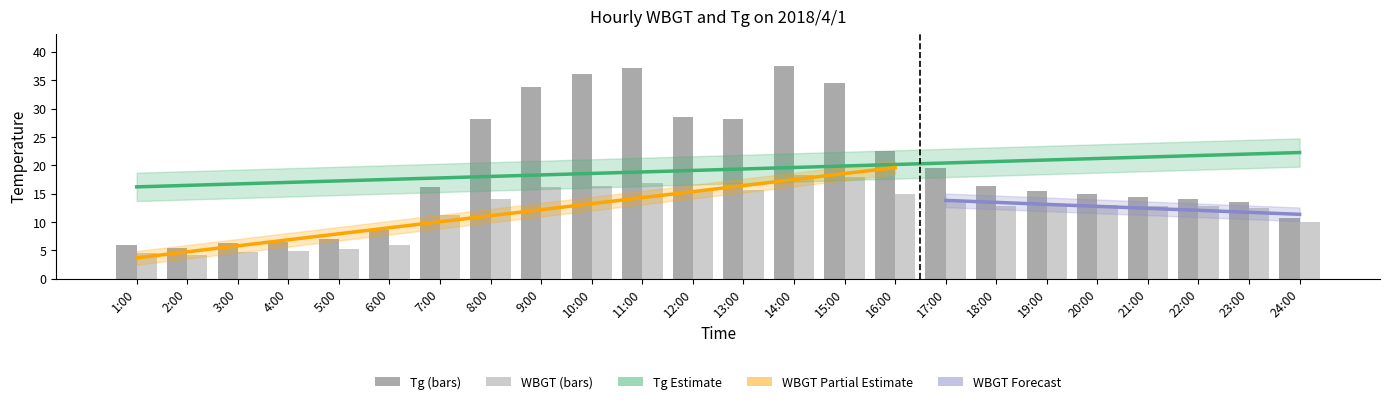

Are the bars horizontal?

No